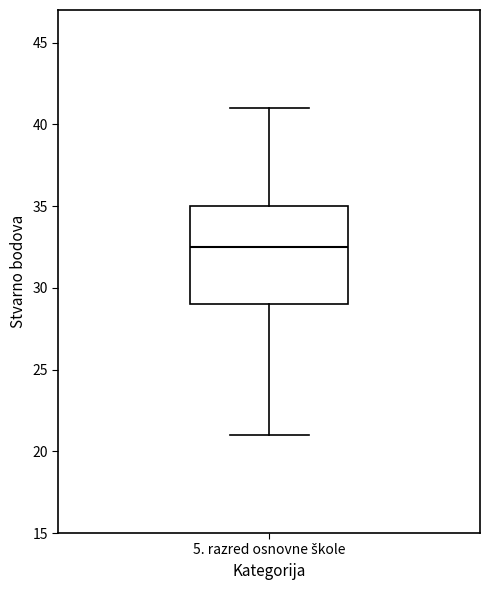

Read this box plot against the y-axis: the position of the median line, the range covered by the box, and the ends of both whiskers. The values are not printed on the chart, so give them approximately, as read against the axis.

median 32.5, box 29.0 to 35.0, whiskers 21.0 to 41.0